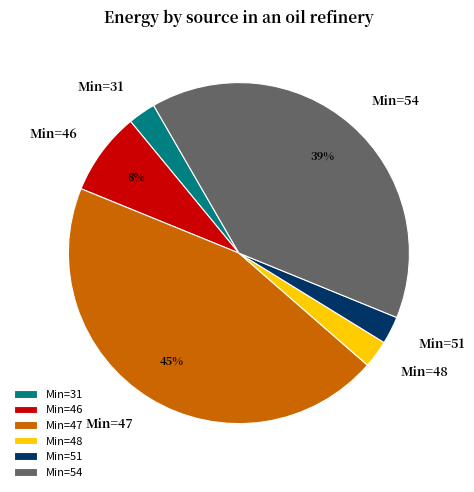

How many slices are in this pie chart?

6